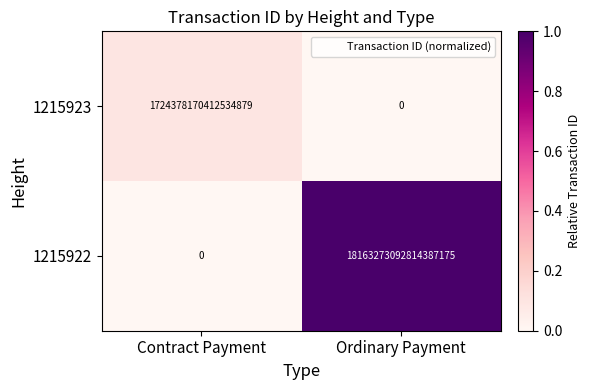

The 1215923 series shows -831651492038990848 at Ordinary Payment. True or false?

False